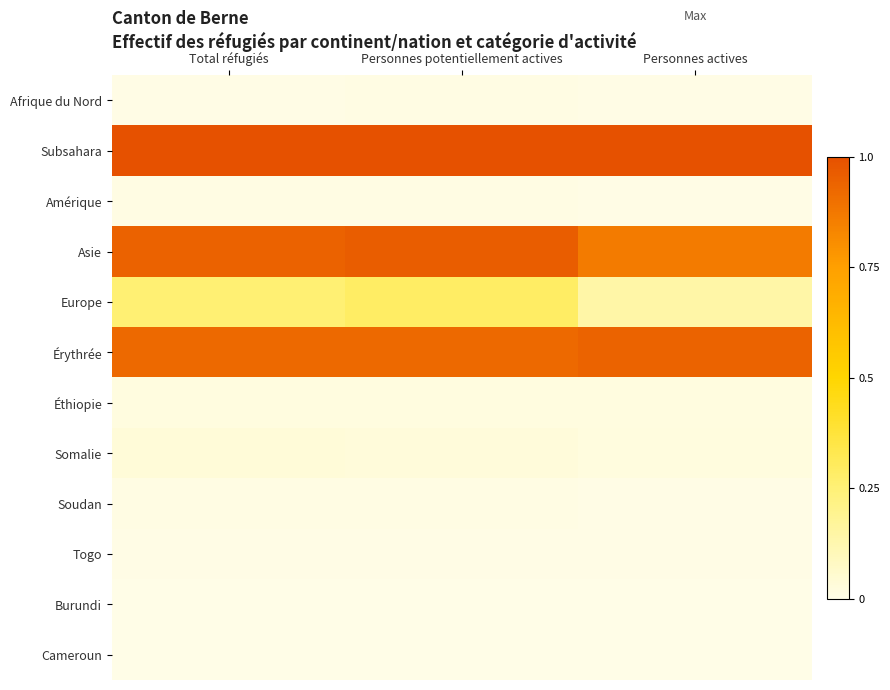

Which series has the widest spread of values?

Europe